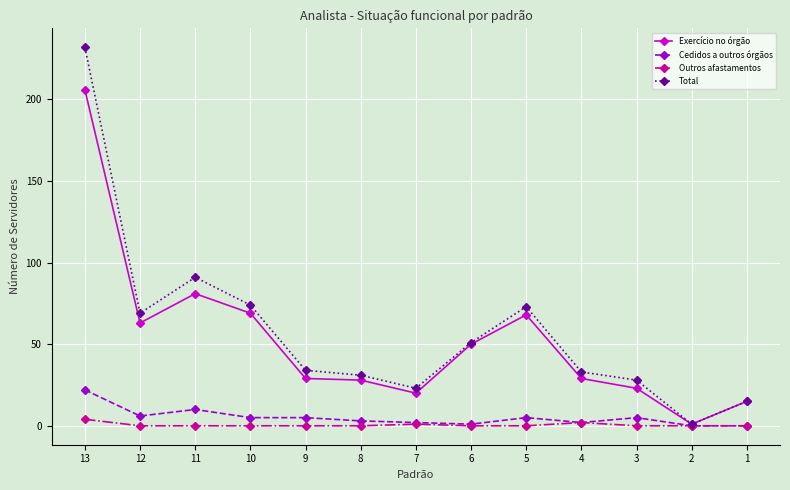

The value of Outros afastamentos at 2 is 0. True or false?

True